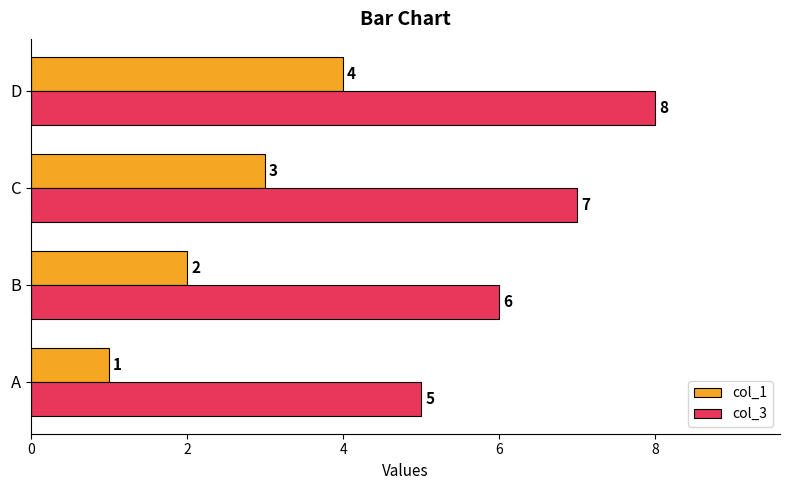

What is the spread (max minus min) of values at A?

4